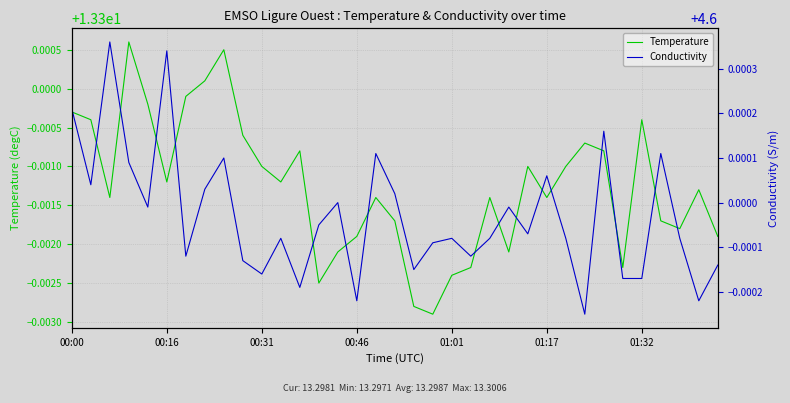

True or false: Temperature has a value of 3.5 at 00:16.

False